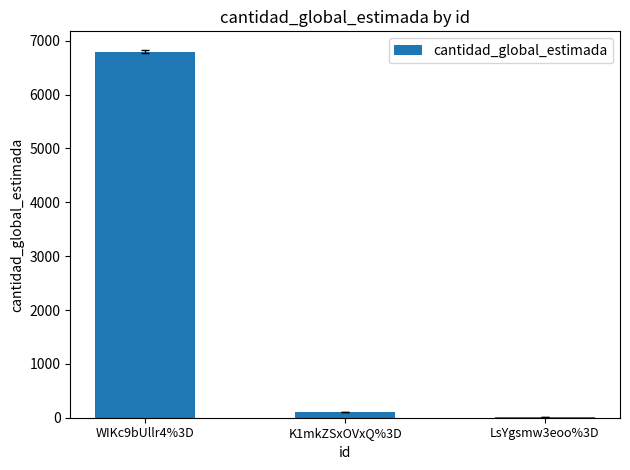

Which label corresponds to the largest value in the chart?

WIKc9bUllr4%3D